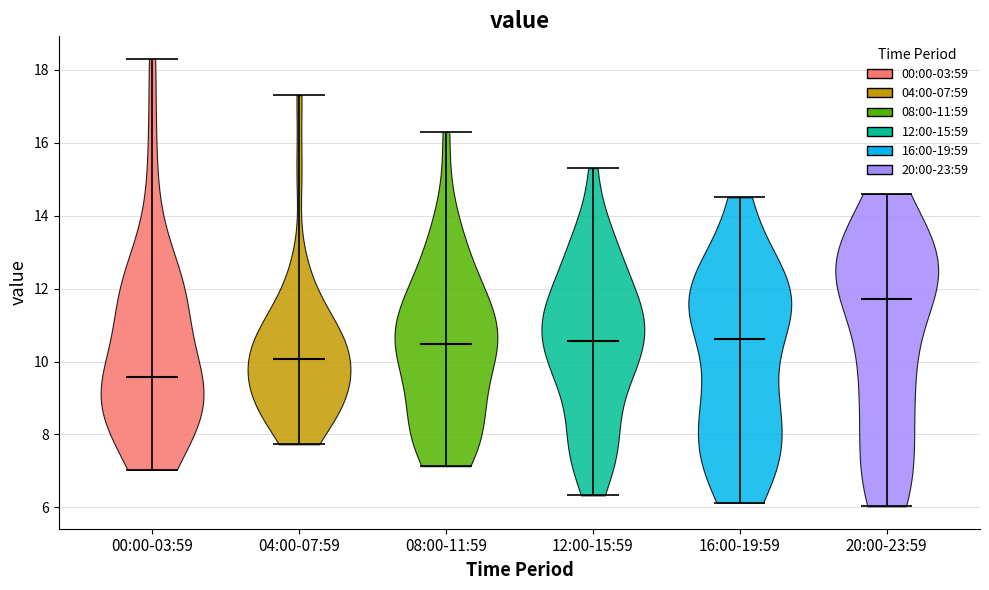

Which violin has the highest median line?

20:00-23:59